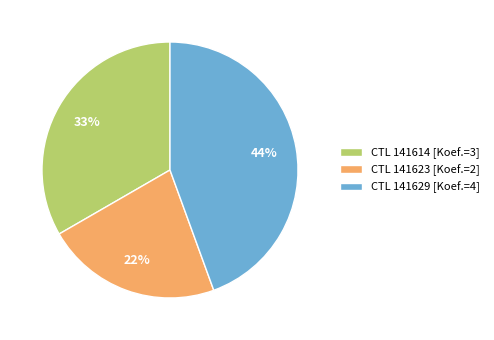

Is there a majority slice in this chart?

No